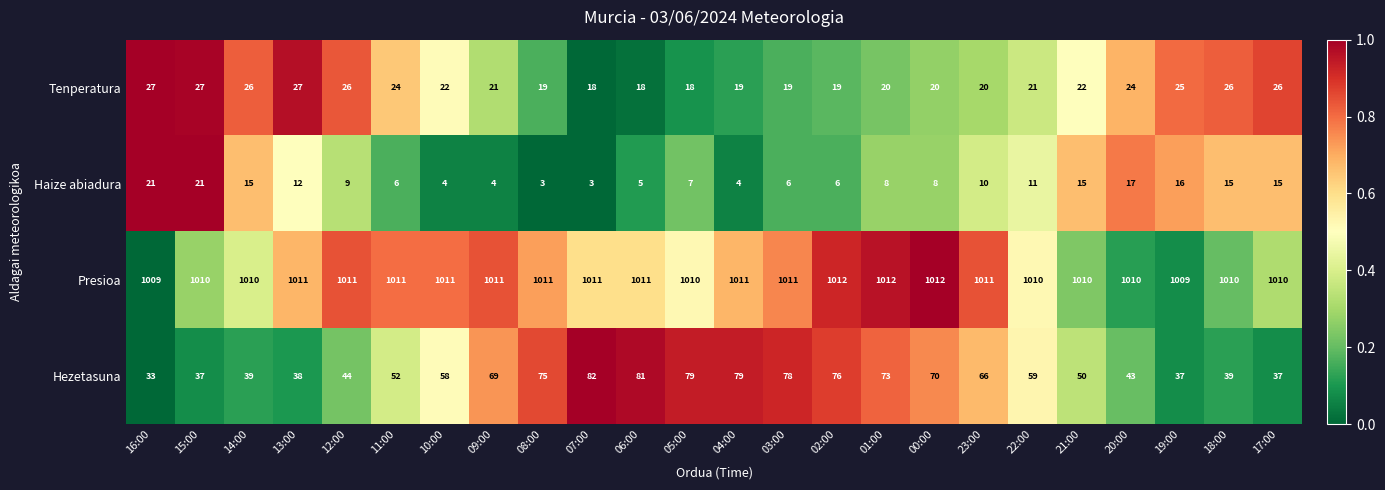

Which series changed the most between 12:00 and 03:00?

Hezetasuna